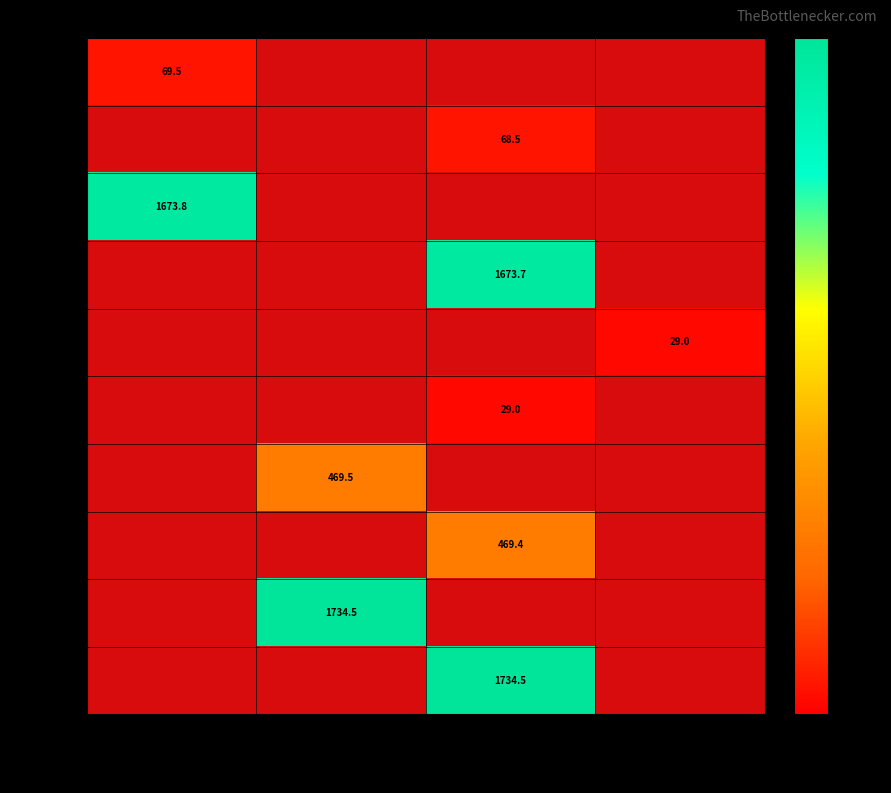

The 220808 series shows 46.0 at B62qp58G. True or false?

False